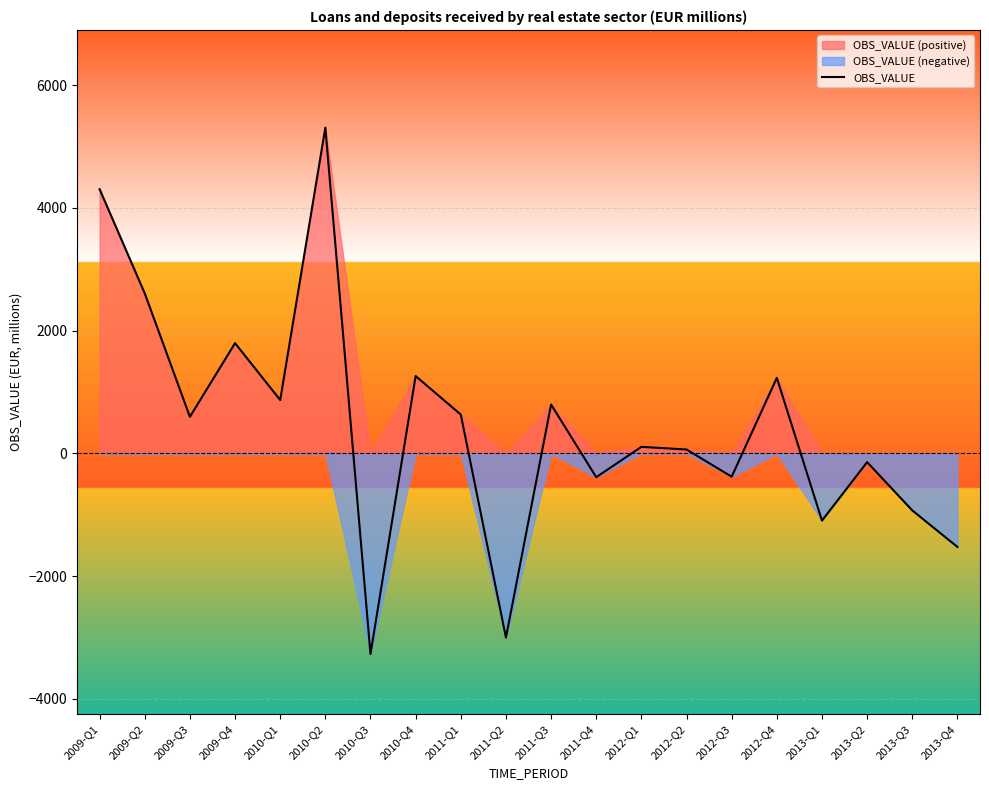

The chart shows a value of 868.3 at 2010-Q1. True or false?

True